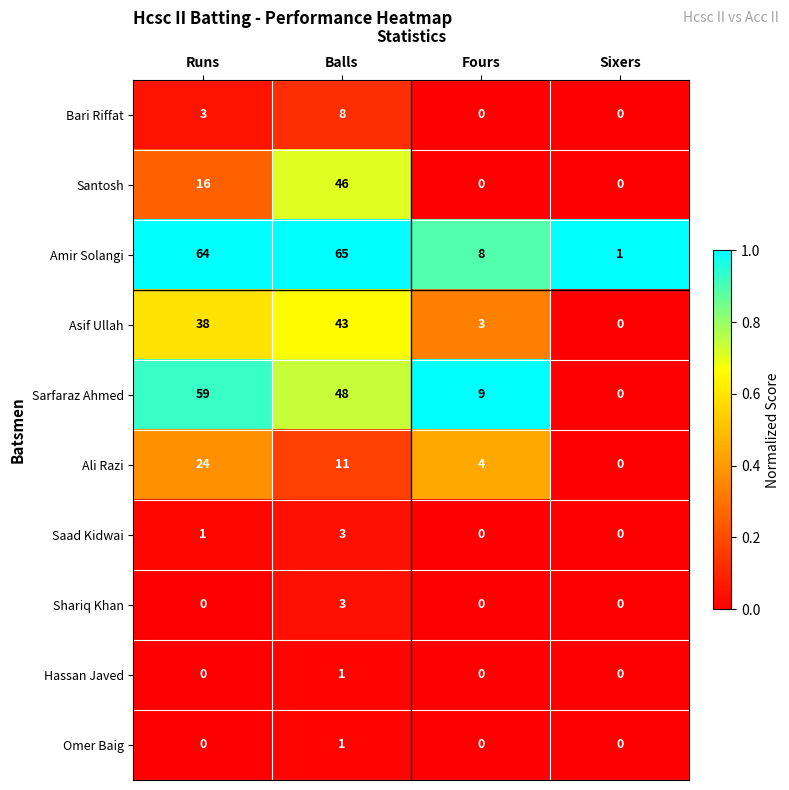

Which series changed the most between Runs and Sixers?

Amir Solangi